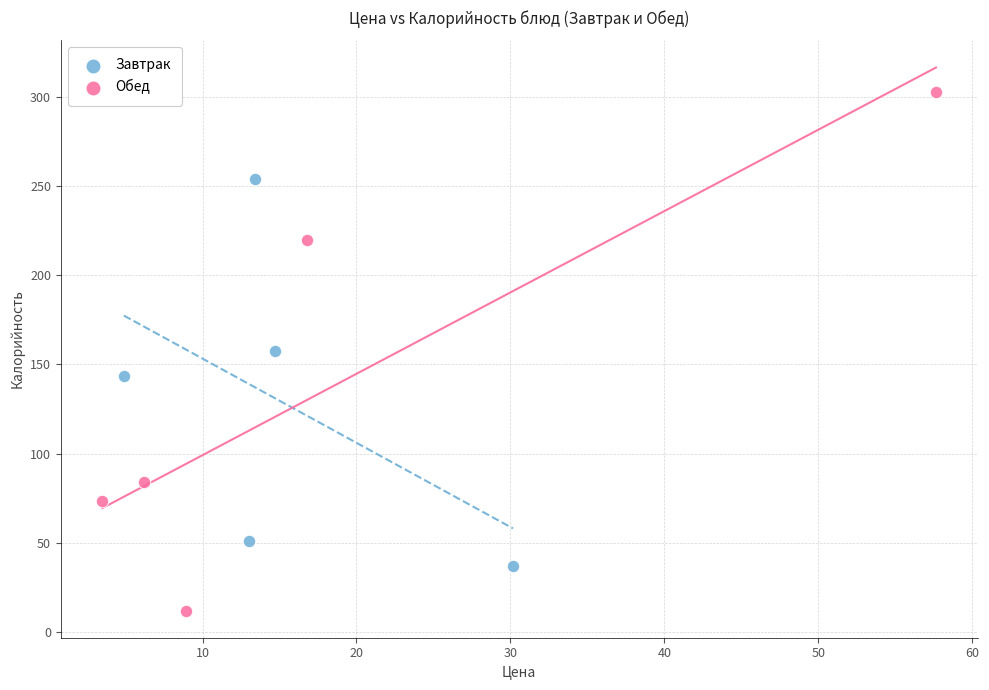

Which series contains the lowest Y value?

Обед